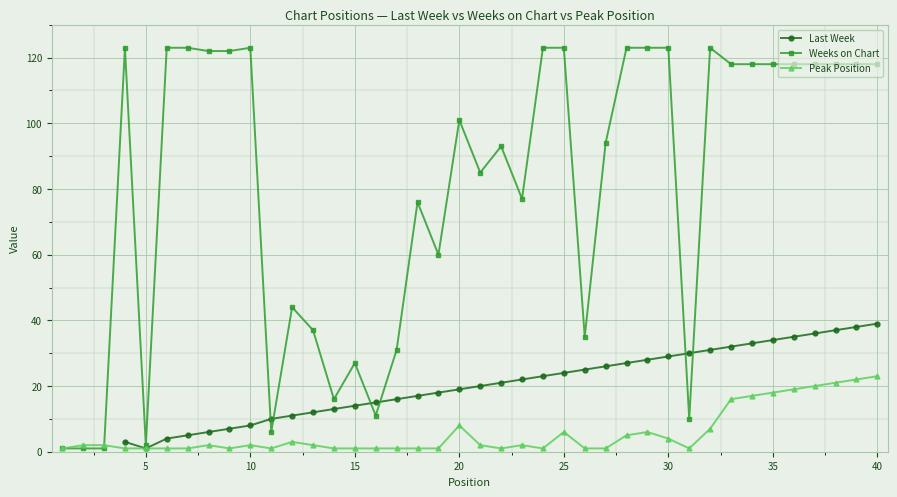

What is the maximum value for Peak Position?

23